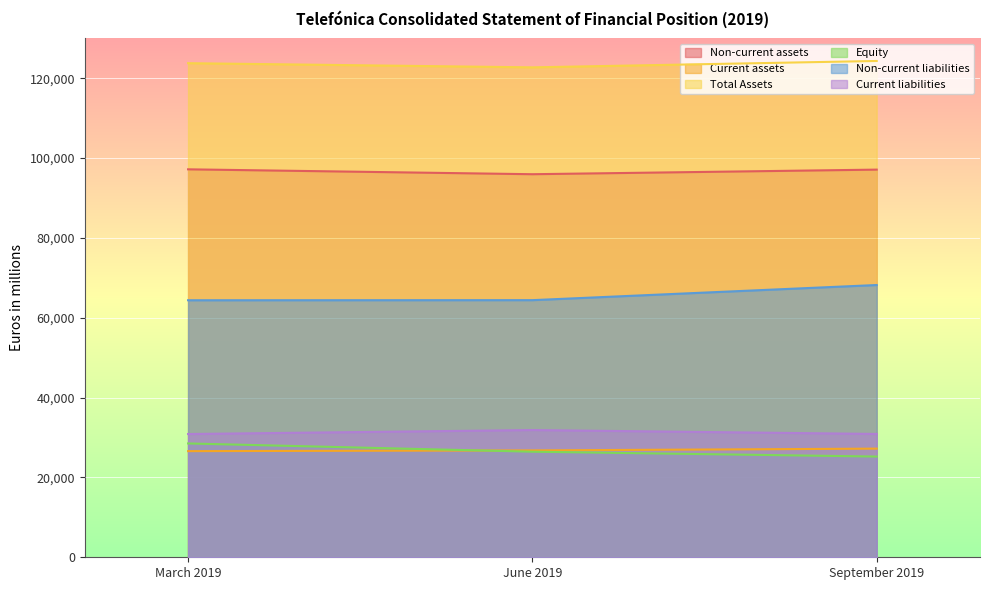

Where does the Current assets series first go above 26774?

June 2019